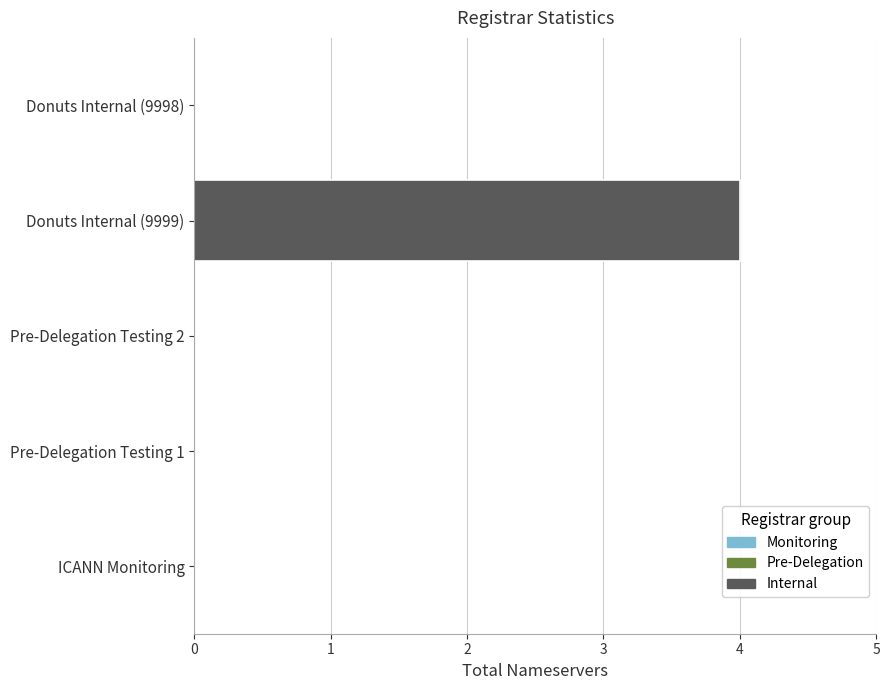

Is it true that the value at Pre-Delegation Testing 1 is 0?

True